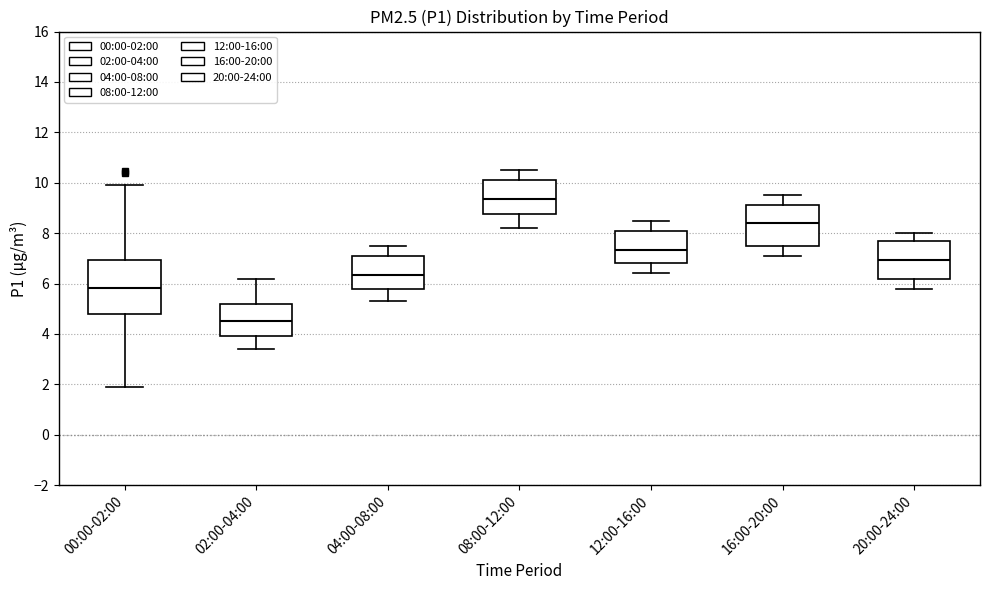

Where is the lower edge of the box for 00:00-02:00 on the y-axis? The values are not printed on the chart, so give them approximately, as read against the axis.

4.8